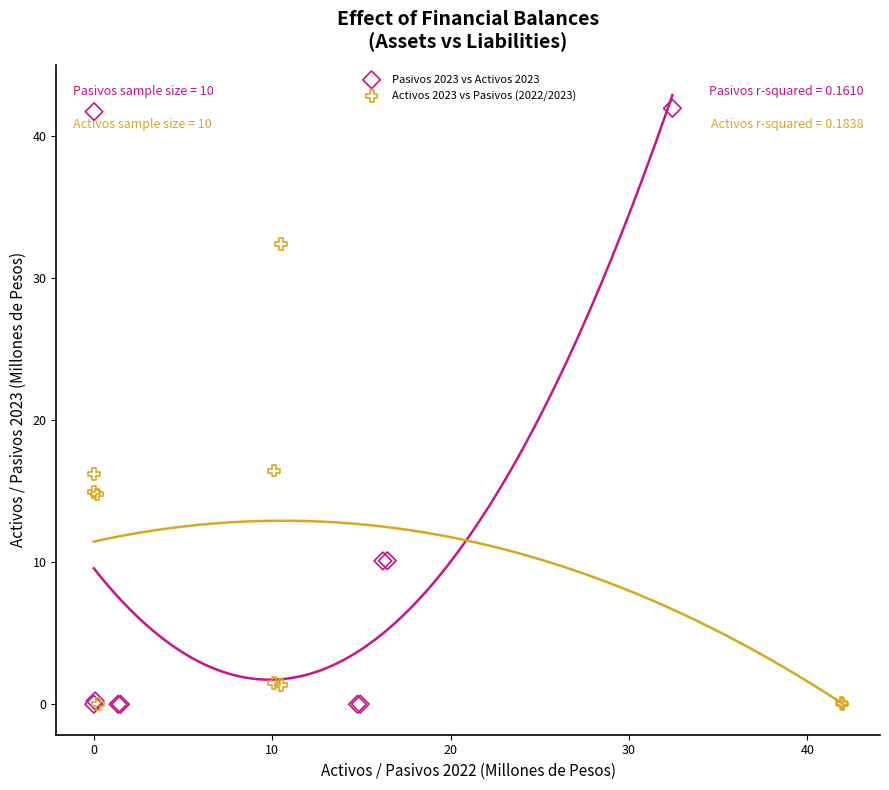

What are all the series names shown in the legend?

Pasivos 2023 vs Activos 2023, Activos 2023 vs Pasivos (2022/2023)